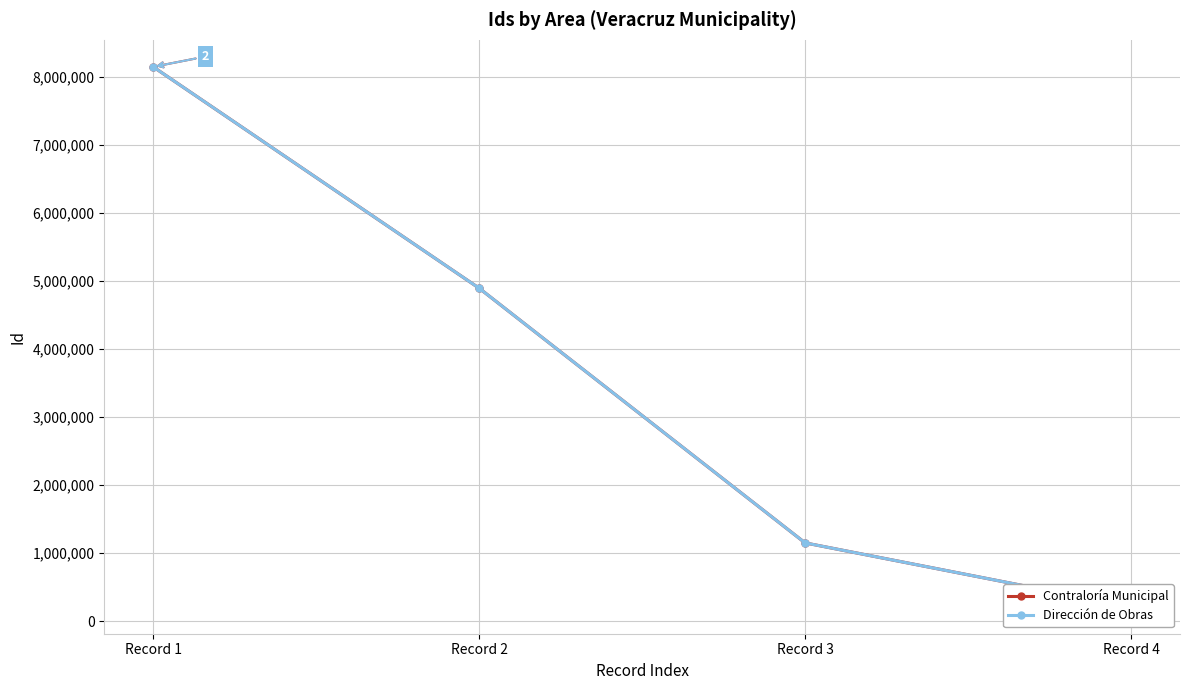

At which label does Dirección de Obras first exceed 4897694?

Record 1